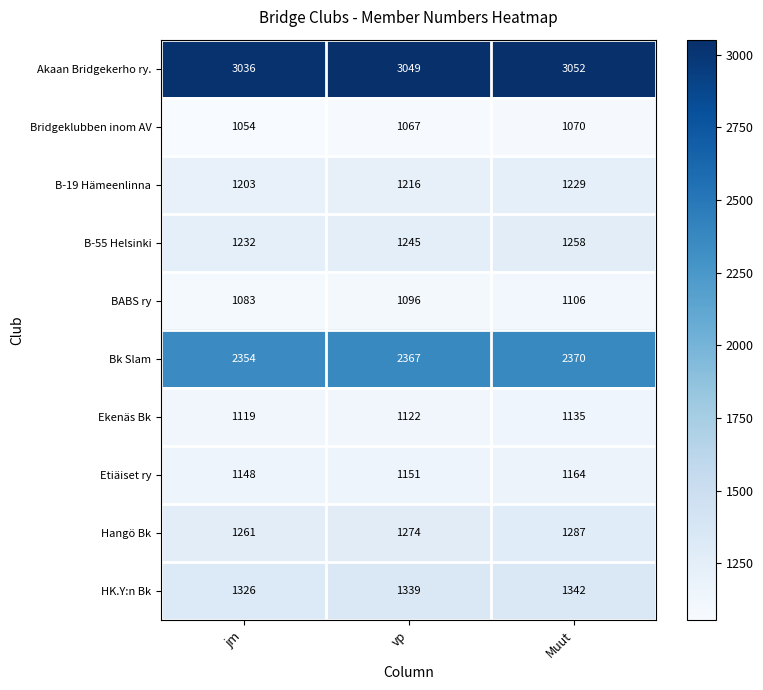

Is it true that B-55 Helsinki equals 1258 at Muut?

True